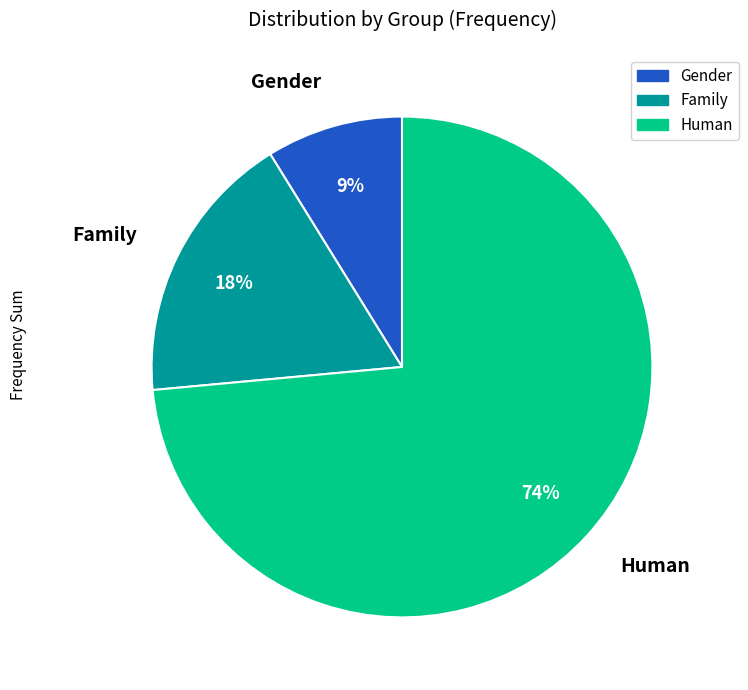

Count the number of slices in the pie.

5